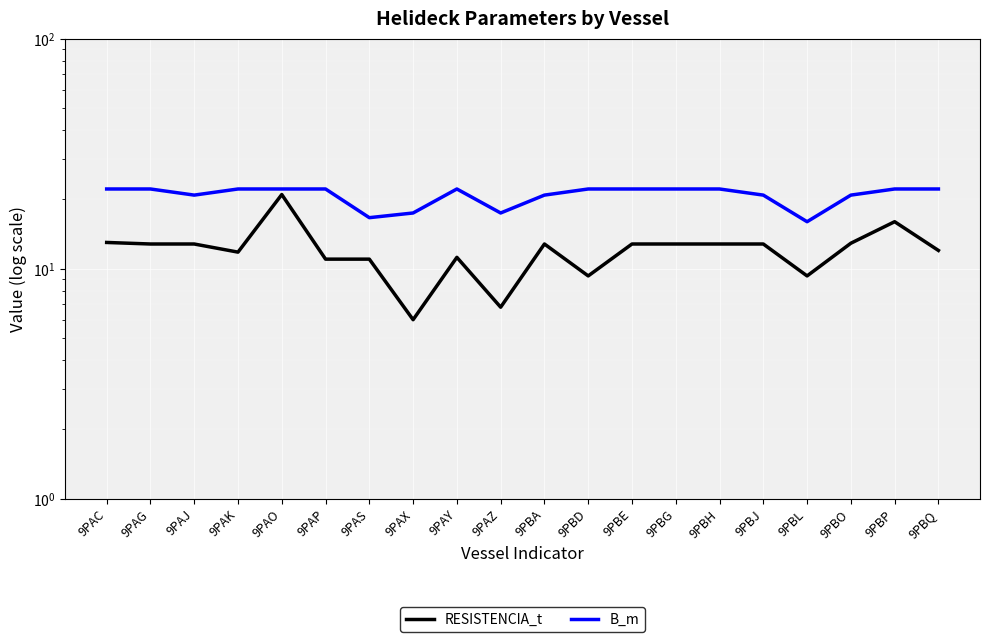

At how many categories does at least one series exceed 7?

20